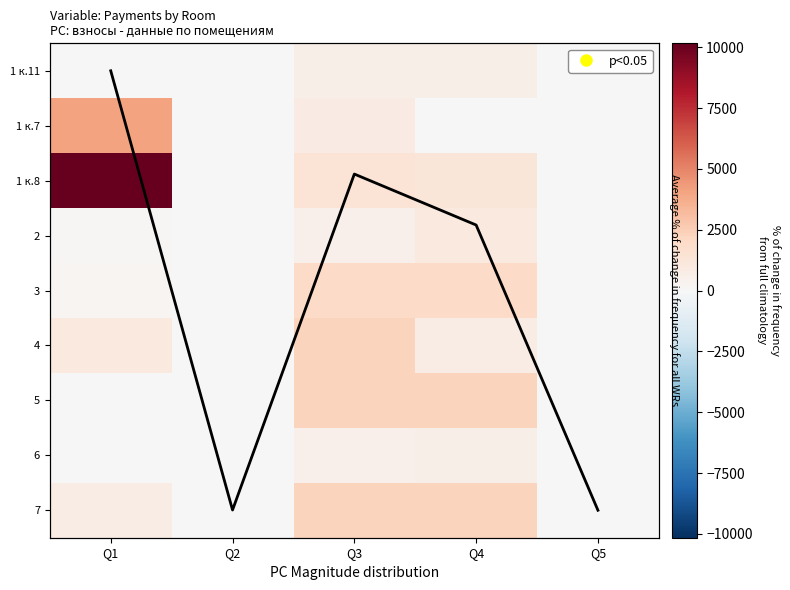

What is the difference between the maximum and minimum values in the 6 series?

604.2